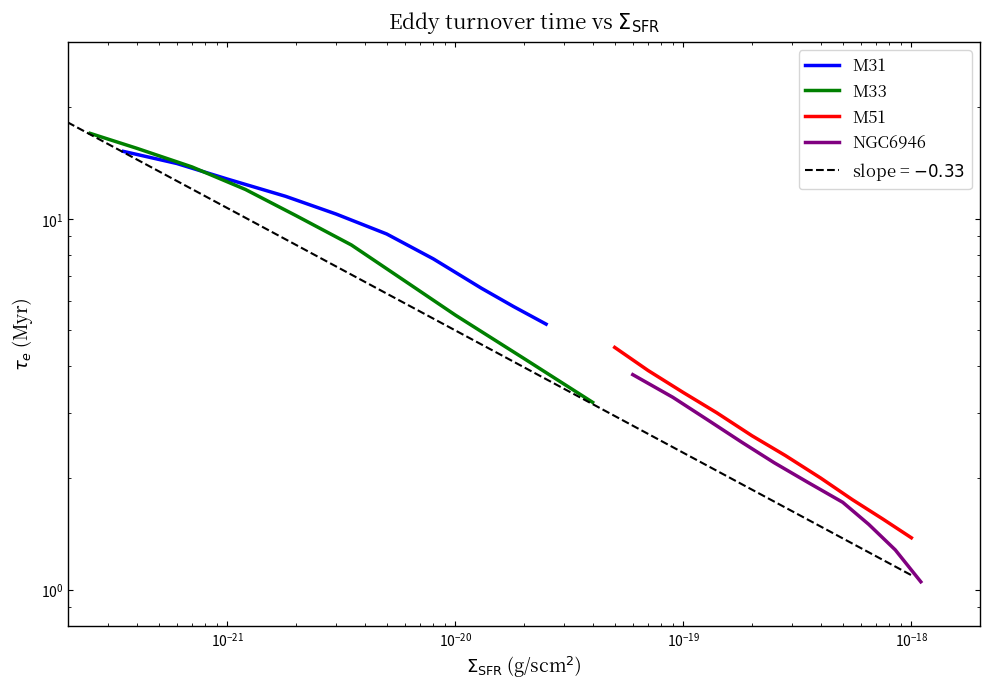

Reading left to right, transcribe all the data shown in this chart.

M31: 15.2	14.1	12.8	11.5	10.3	9.1	7.8	6.5	5.8	5.2
M33: 17.0	15.5	13.8	12.0	10.2	8.5	6.8	5.5	4.2	3.2
M51: 4.5	3.9	3.4	3.0	2.6	2.3	2.0	1.8	1.6	1.4
NGC6946: 3.8	3.3	2.9	2.5	2.2	1.9	1.7	1.5	1.3	1.1